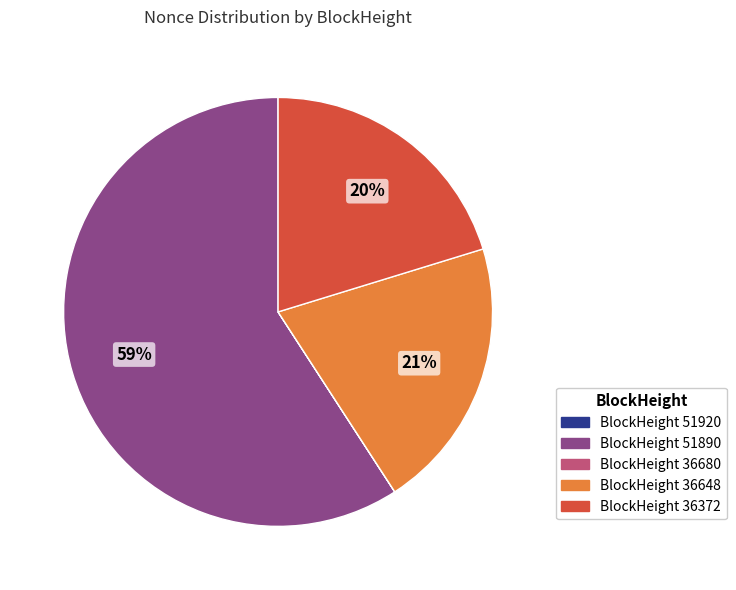

To the nearest percent, what is the average slice percentage?

20%